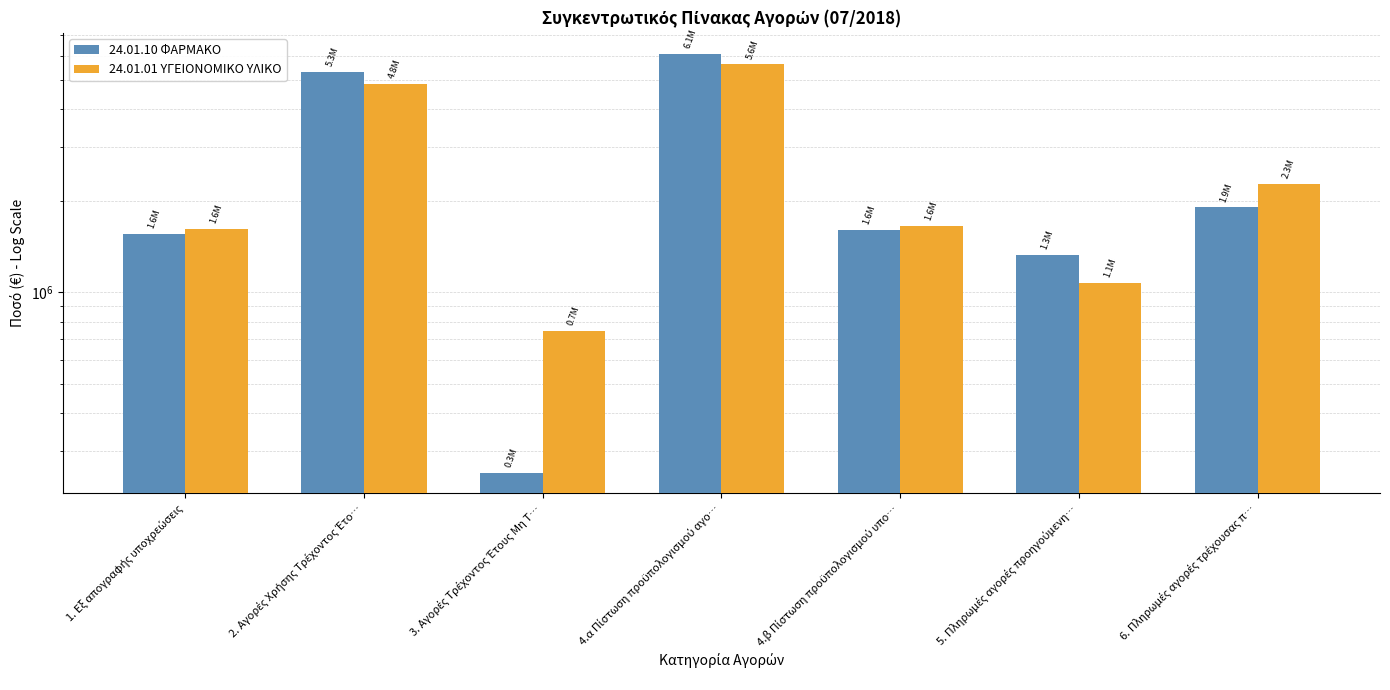

Which series changed the most between 2. Αγορές Χρήσης Τρέχοντος Έτο… and 5. Πληρωμές αγορές προηγούμενη…?

24.01.10 ΦΑΡΜΑΚΟ